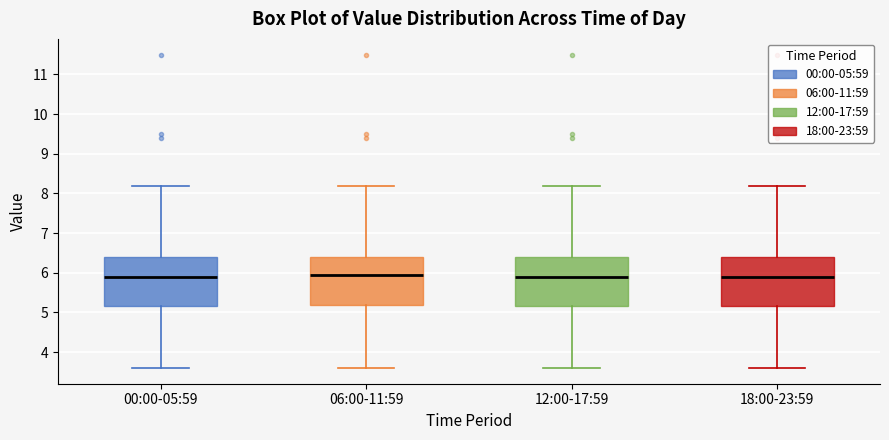

Reading left to right, transcribe this box plot: for each box, give where its median line is, the range the box spans, and where its two whiskers end, as read against the y-axis. The values are not printed on the chart, so give them approximately, as read against the axis.

00:00-05:59: median 5.9, box 5.2 to 6.4, whiskers 3.6 to 8.2
06:00-11:59: median 6.0, box 5.2 to 6.4, whiskers 3.6 to 8.2
12:00-17:59: median 5.9, box 5.2 to 6.4, whiskers 3.6 to 8.2
18:00-23:59: median 5.9, box 5.2 to 6.4, whiskers 3.6 to 8.2